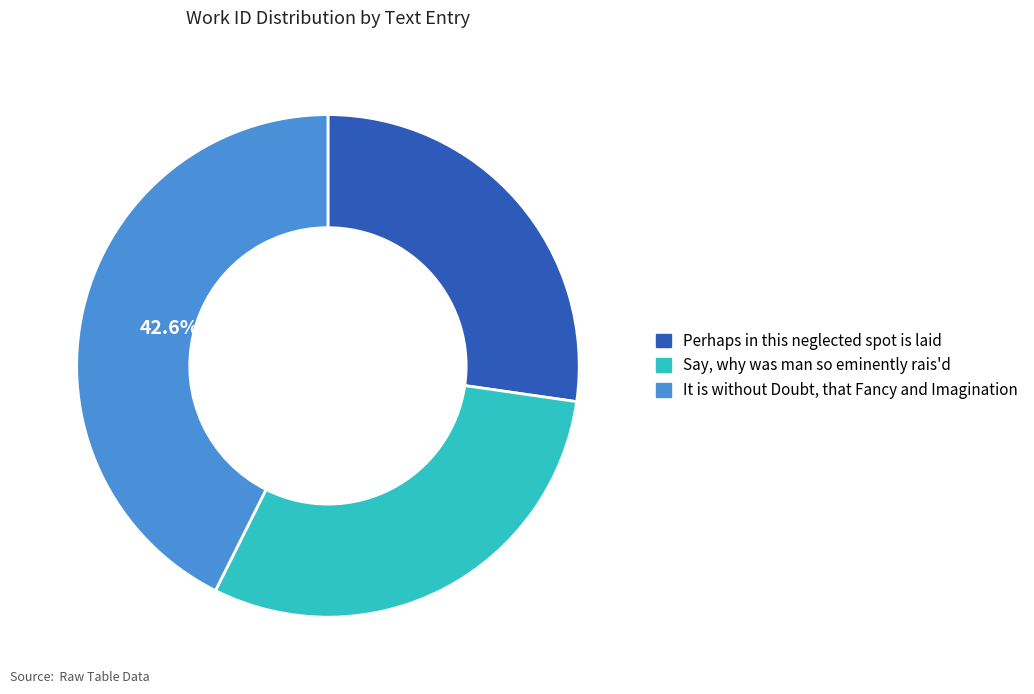

How many segments does this pie chart have?

3